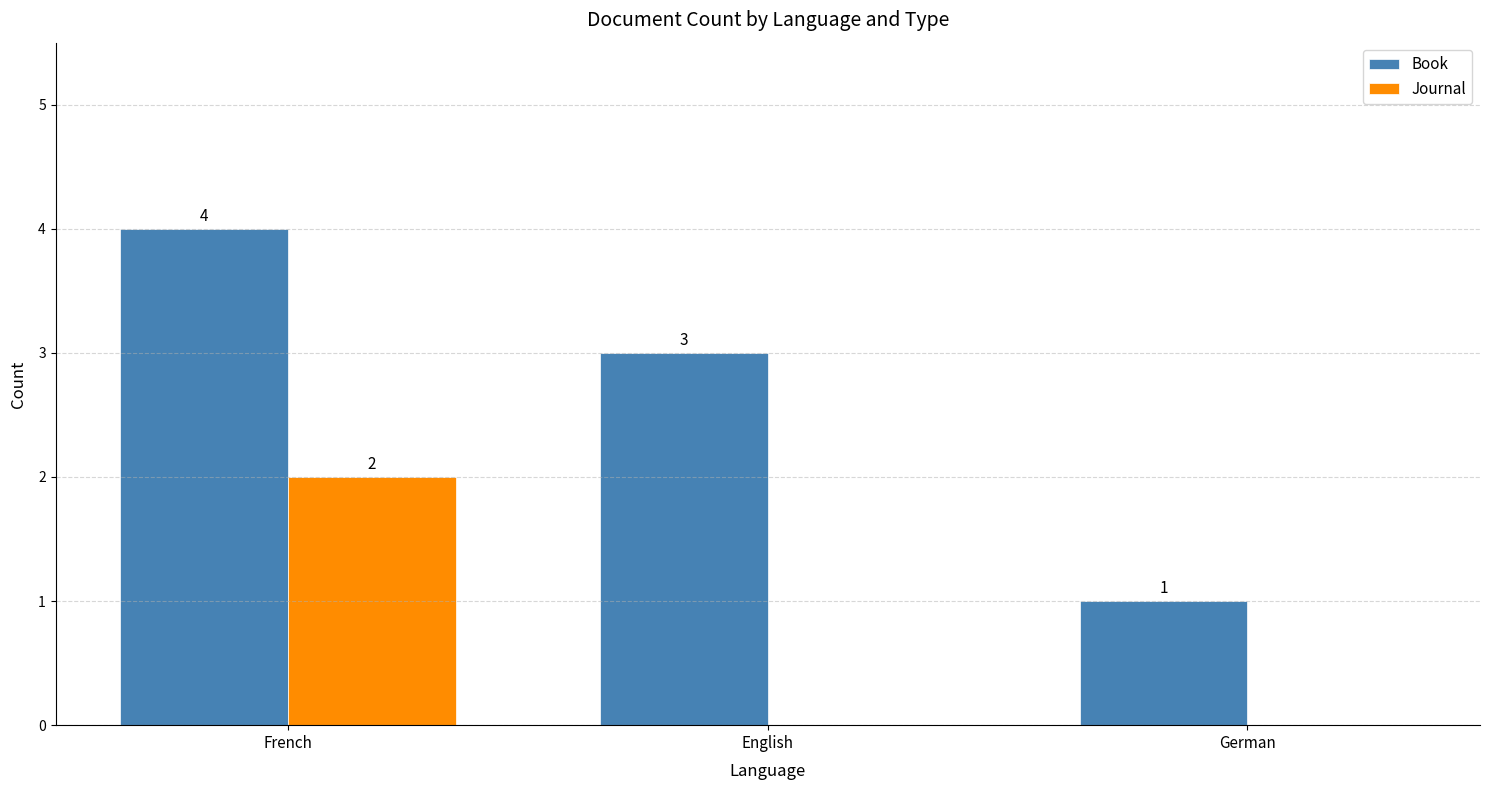

What is the total value across all series at French?

6